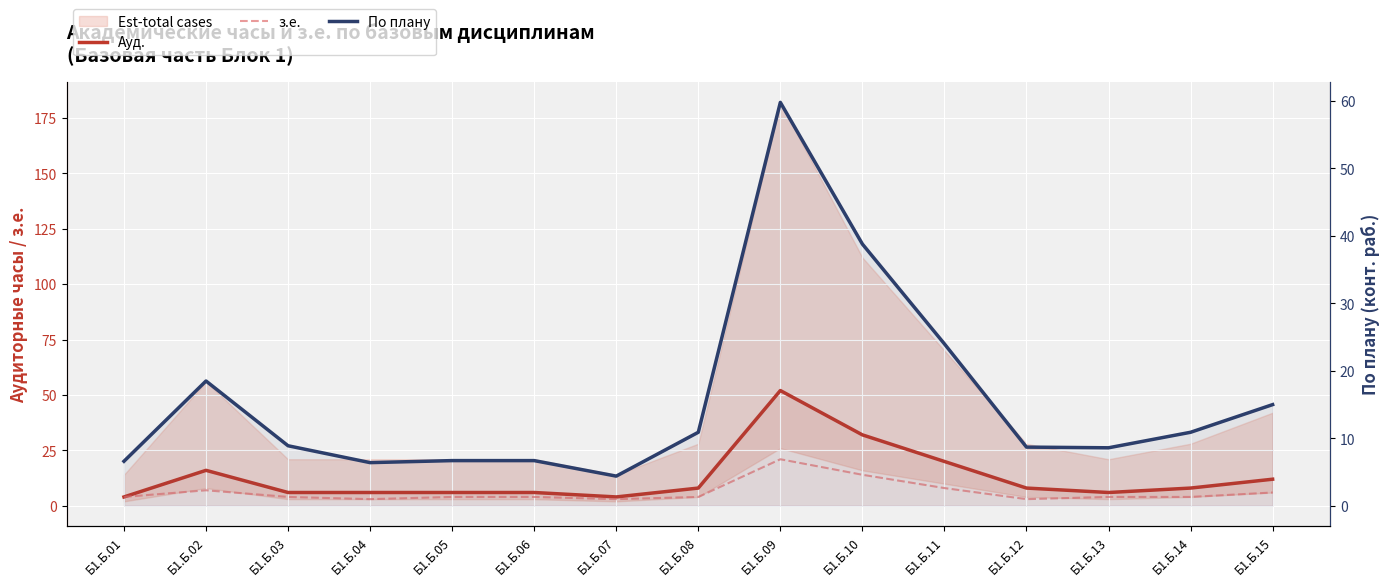

What is the maximum value for По плану?

59.8